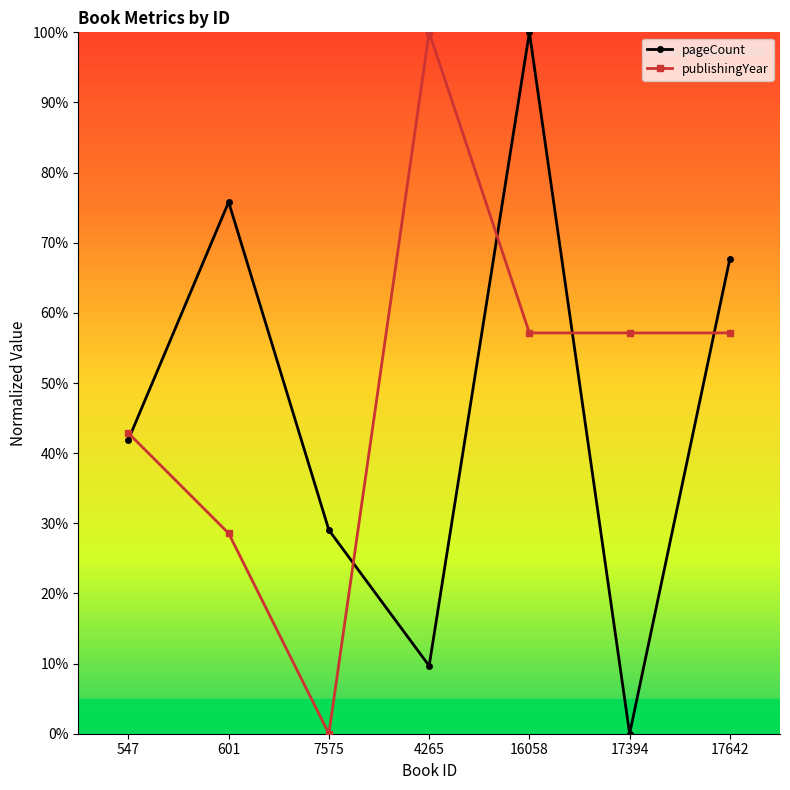

What is the difference between the publishingYear values at 4265 and 547?

57.1